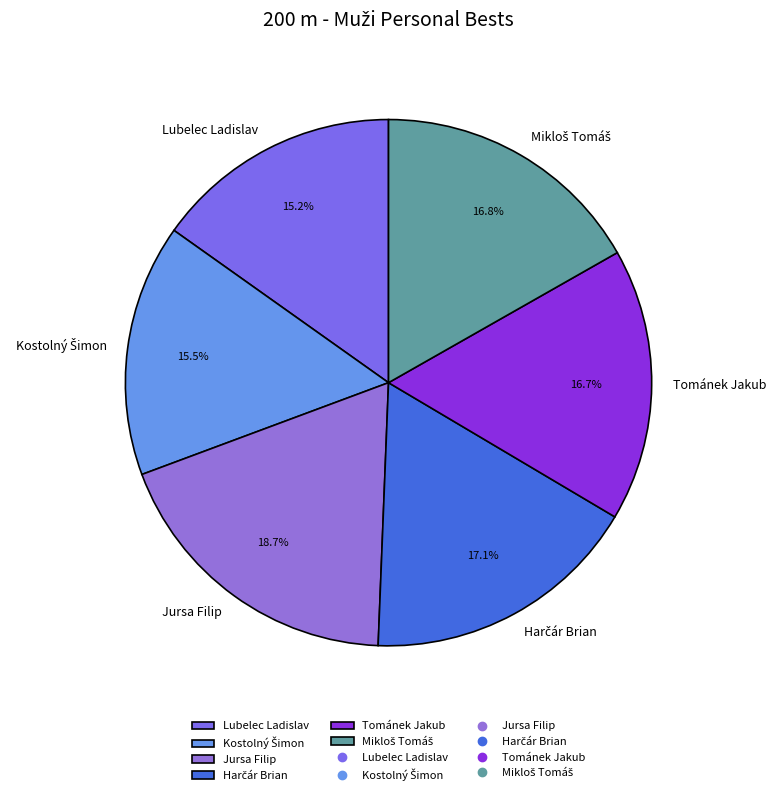

What is the largest slice in the pie chart?

Jursa Filip